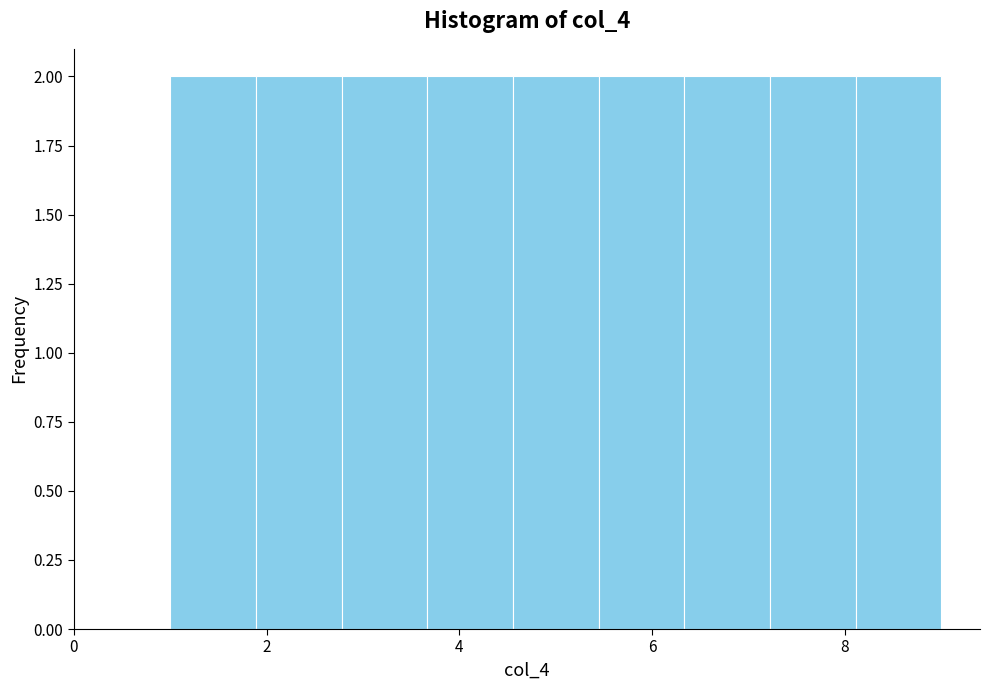

Reading left to right, list every bar in this chart as the range it spans on the x-axis followed by its height. Neither the bar edges nor the heights are printed on the chart, so give them approximately, as read against the axes.

1.0 to 1.8: 2
1.8 to 2.8: 2
2.8 to 3.6: 2
3.6 to 4.6: 2
4.6 to 5.4: 2
5.4 to 6.4: 2
6.4 to 7.2: 2
7.2 to 8.2: 2
8.2 to 9.0: 2